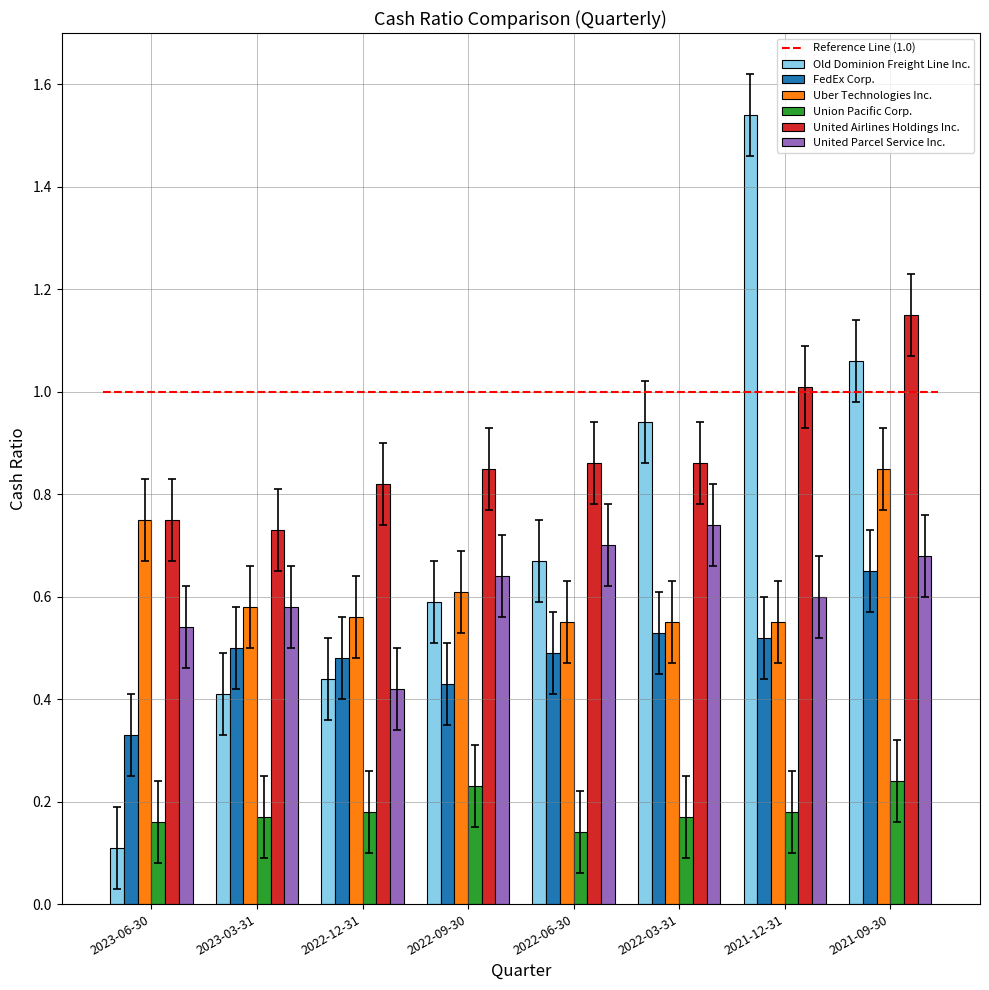

Is it true that United Airlines Holdings Inc. equals 0.2 at 2022-12-31?

False